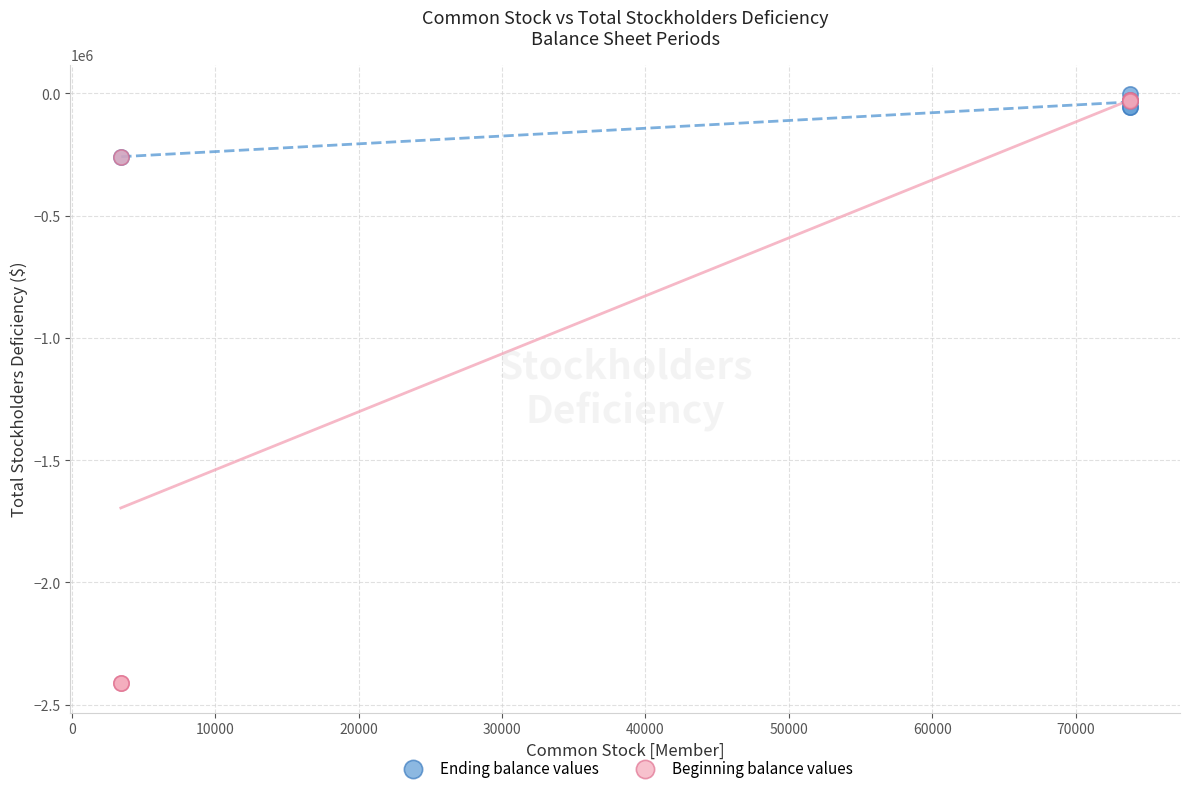

Which series contains the highest Y value?

Ending balance values